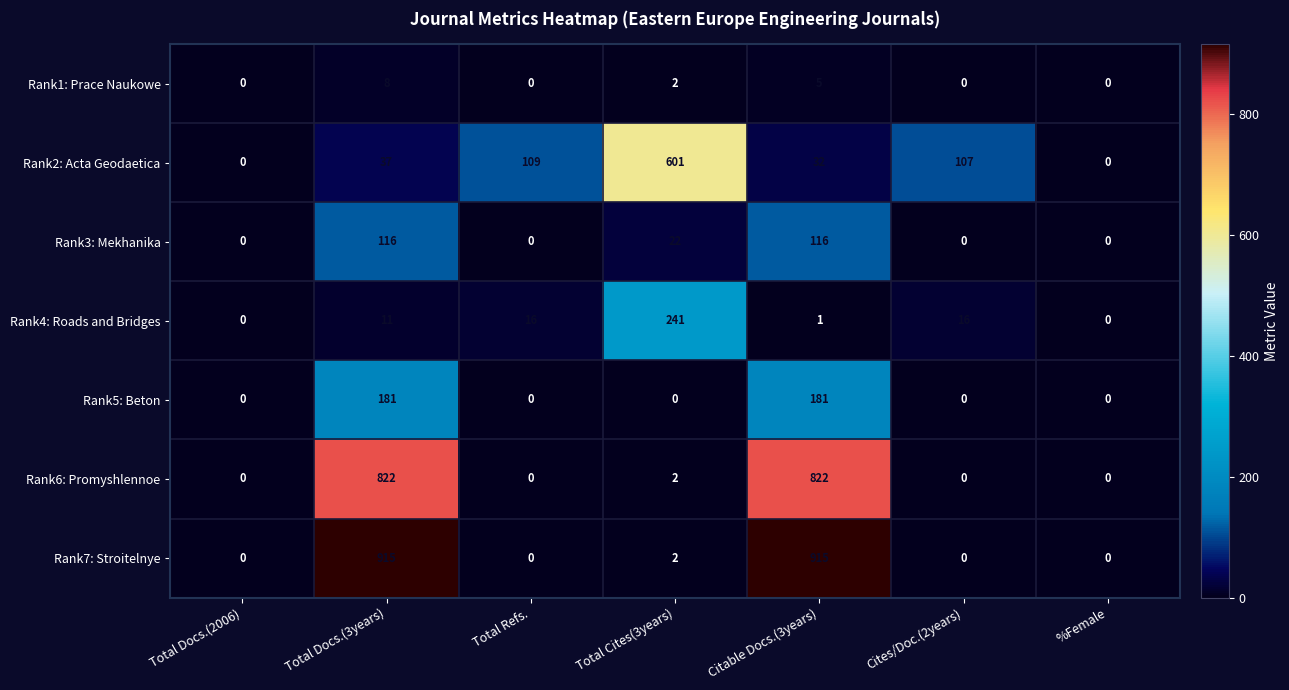

What is the approximate value of Rank3: Mekhanika at Citable Docs.(3years)?

116